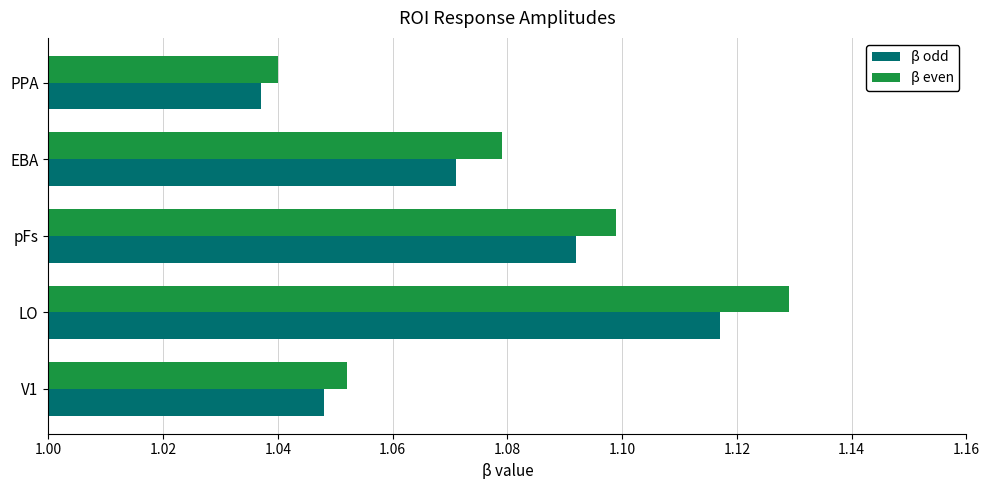

Between LO and PPA, which series saw the biggest shift?

β even